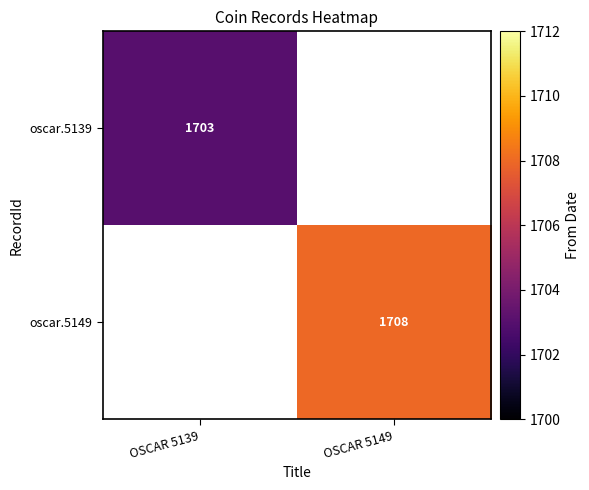

Is the value of oscar.5139 at OSCAR 5139 greater than the value of oscar.5149 at OSCAR 5149?

No